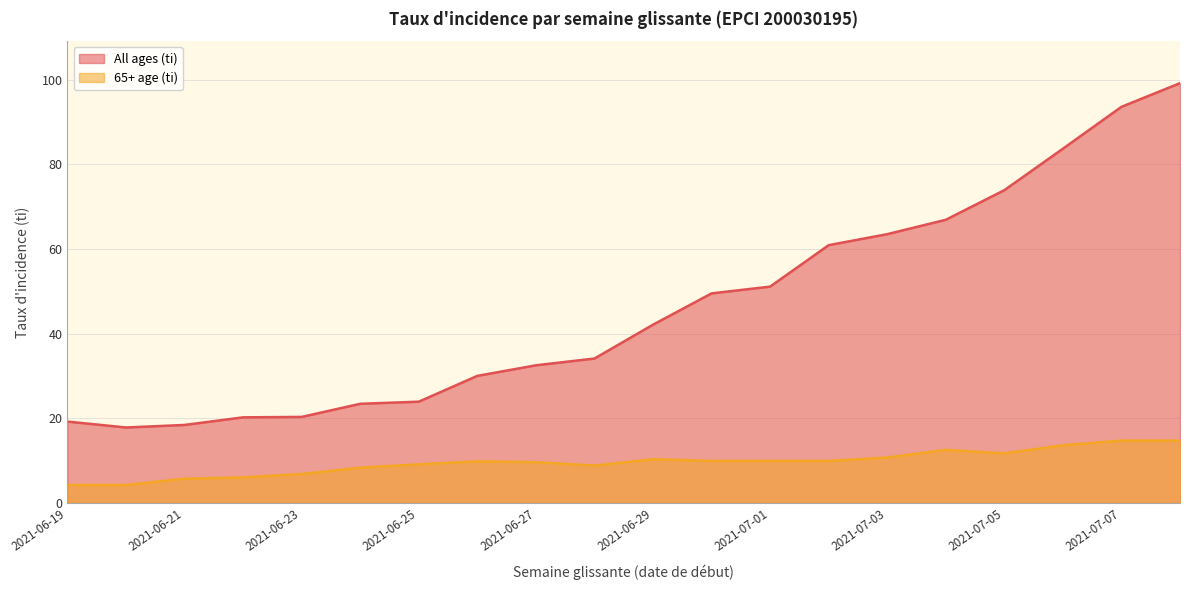

Where does the 65+ age (ti) series first go above 9?

2021-06-25